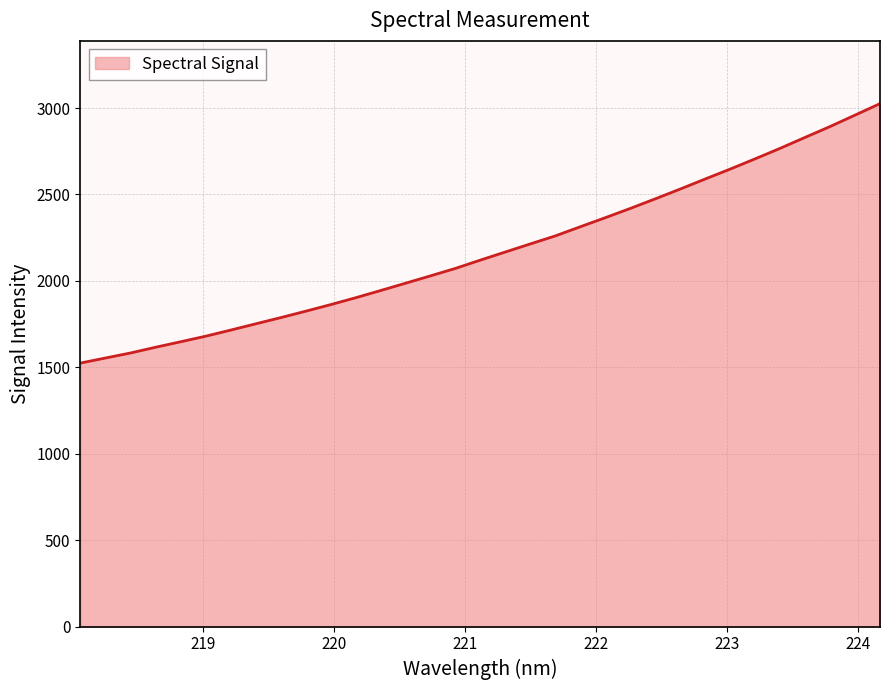

True or false: there are more than 0 points higher than both neighbors.

False